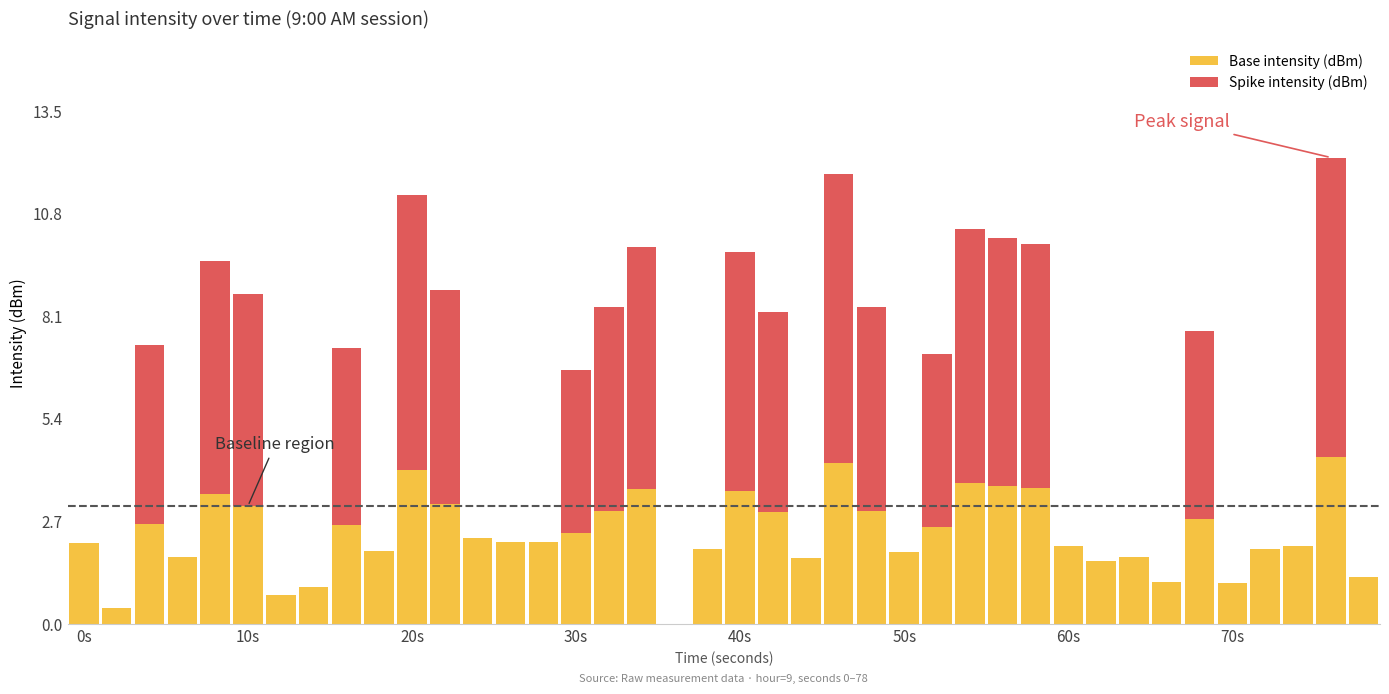

Where does the data first go above 2?

0s